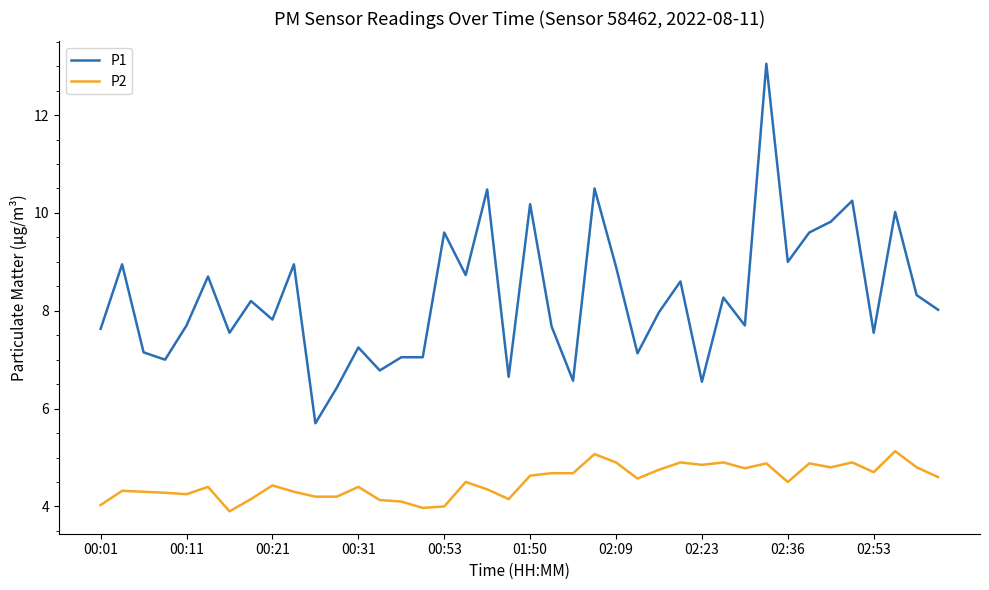

Rank the series by their average value, from highest to lowest.

P1, P2